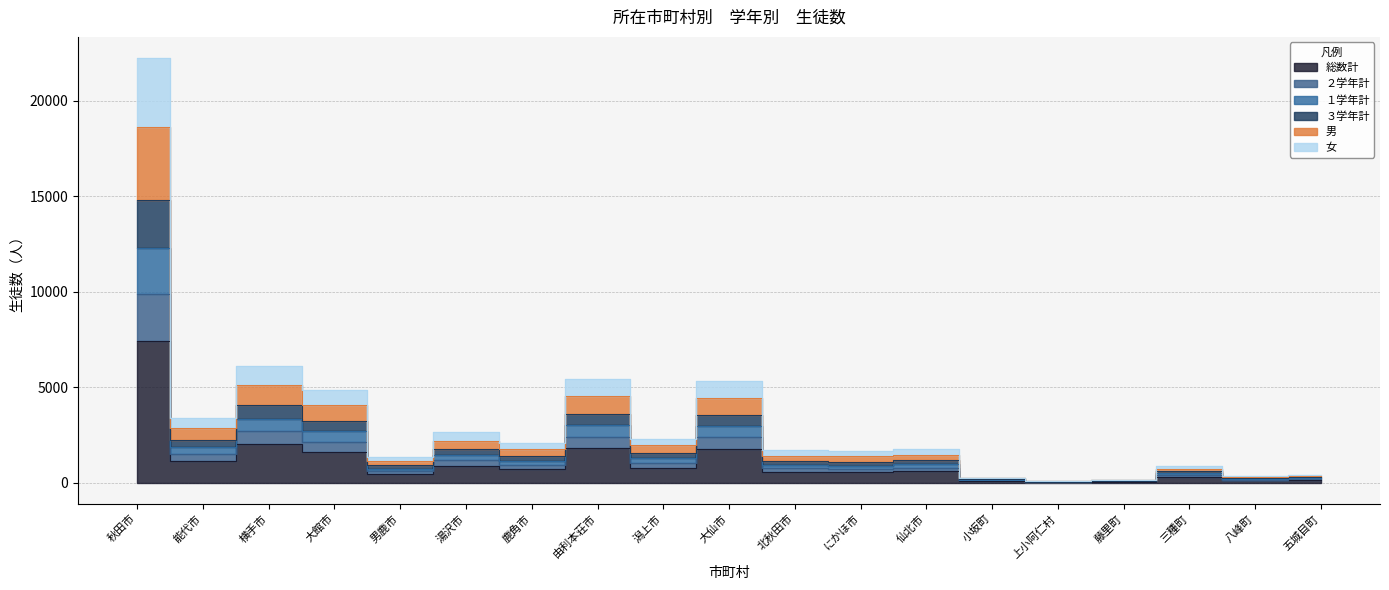

Reading left to right, transcribe all the data shown in this chart.

２学年計: 9878	1484	2719	2145	599	1194	929	2393	1011	2379	760	731	765	114	34	77	393	151	172
１学年計: 12314	1843	3344	2694	735	1471	1145	3005	1282	2945	943	888	954	146	44	87	480	201	220
３学年計: 18615	2837	5133	4043	1149	2200	1735	4518	1946	4446	1401	1374	1454	217	69	128	727	308	329
総数計: 22248	3366	6099	4848	1359	2634	2076	5415	2292	5325	1692	1638	1749	261	81	156	888	366	399
男: 7416	1122	2033	1616	453	878	692	1805	764	1775	564	546	583	87	27	52	296	122	133
女: 14832	2244	4066	3232	906	1756	1384	3610	1528	3550	1128	1092	1166	174	54	104	592	244	266